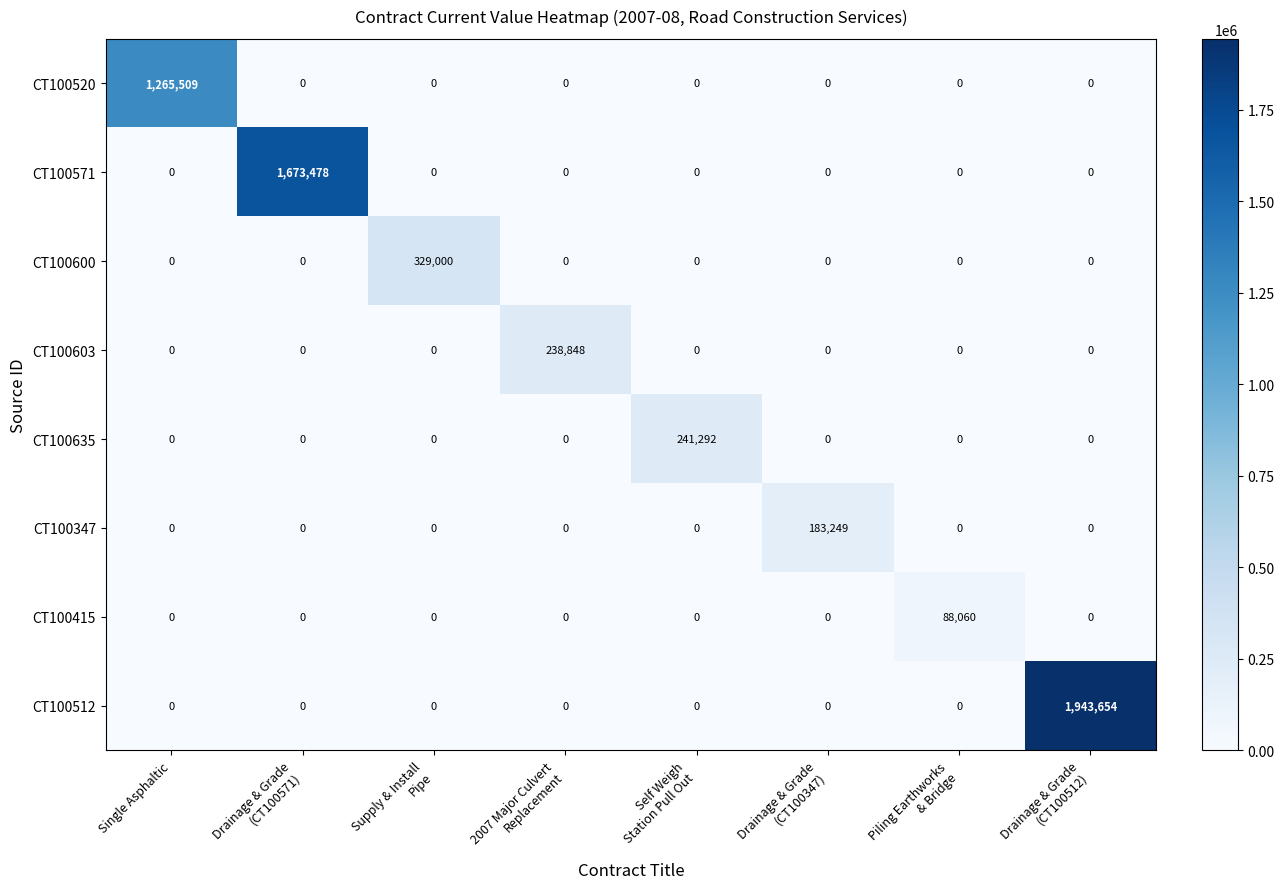

What is the maximum value for CT100415?

88060